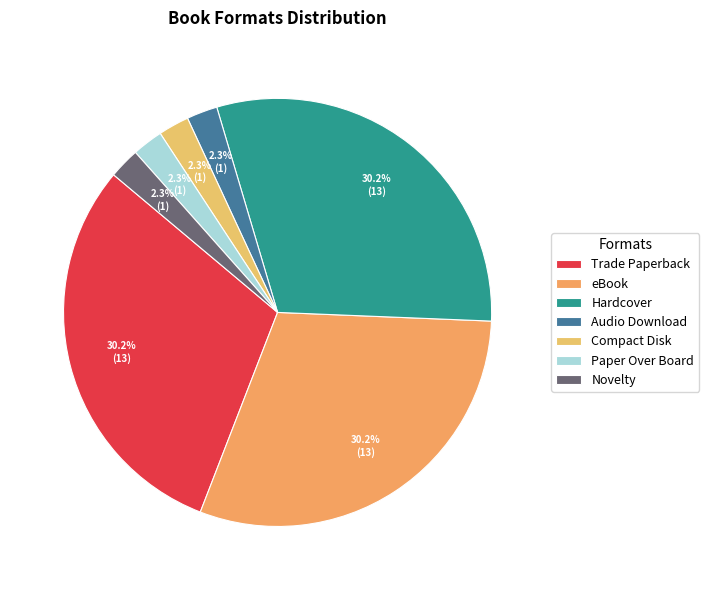

What is the ratio of the value at Paper Over Board to the value at eBook?

0.1